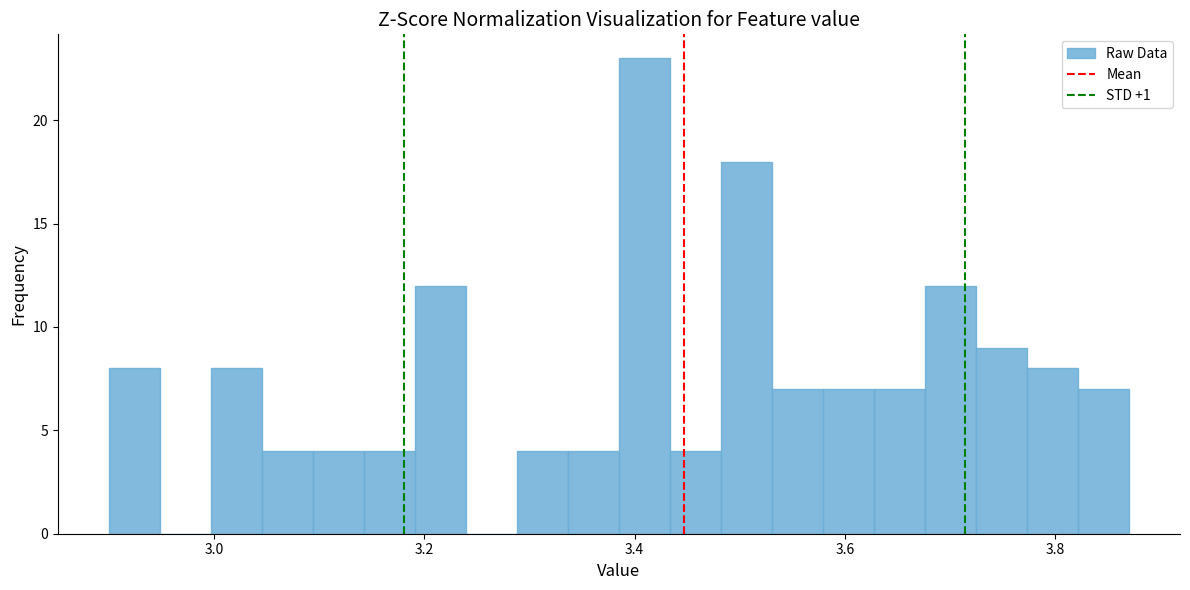

Read against the x-axis, roughly where is the centre of the tallest bar?

3.40